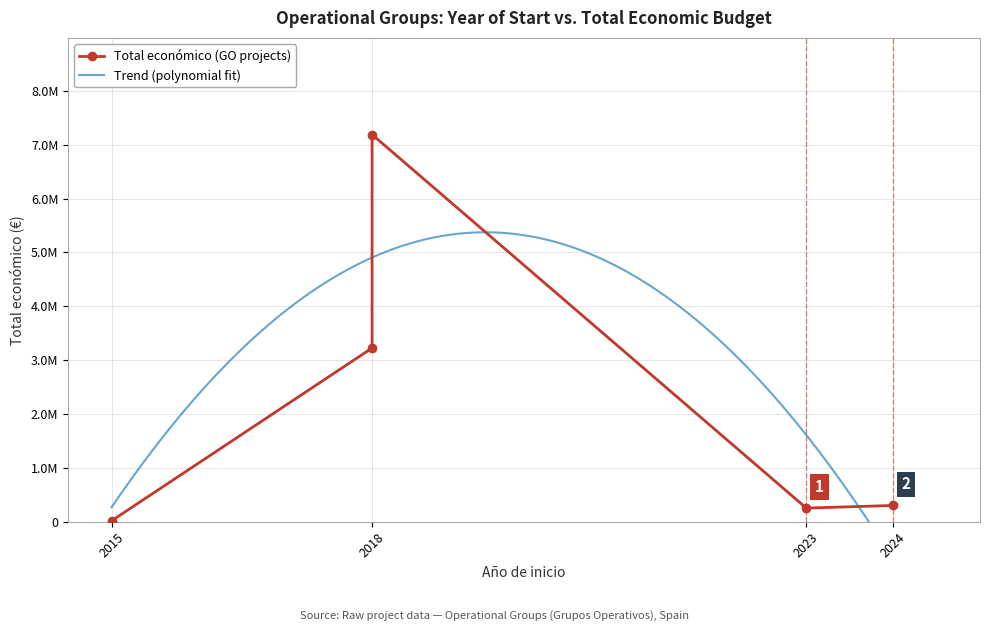

True or false: the data shows 12436874 at 2018.

False